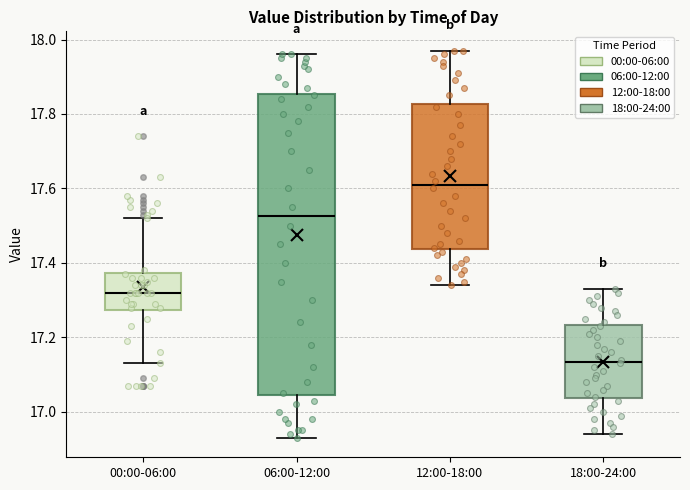

Reading left to right, transcribe this box plot: for each box, give where its median line is, the range the box spans, and where its two whiskers end, as read against the y-axis. The values are not printed on the chart, so give them approximately, as read against the axis.

00:00-06:00: median 17.32, box 17.28 to 17.38, whiskers 17.14 to 17.52
06:00-12:00: median 17.52, box 17.04 to 17.86, whiskers 16.94 to 17.96
12:00-18:00: median 17.62, box 17.44 to 17.82, whiskers 17.34 to 17.98
18:00-24:00: median 17.14, box 17.04 to 17.24, whiskers 16.94 to 17.34